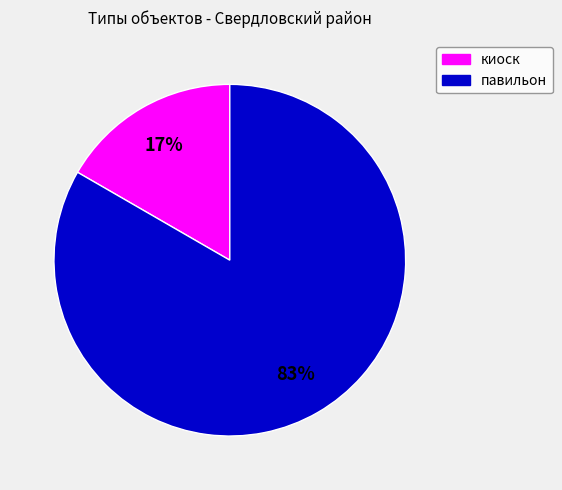

Is the sum of киоск and павильон greater than half?

Yes